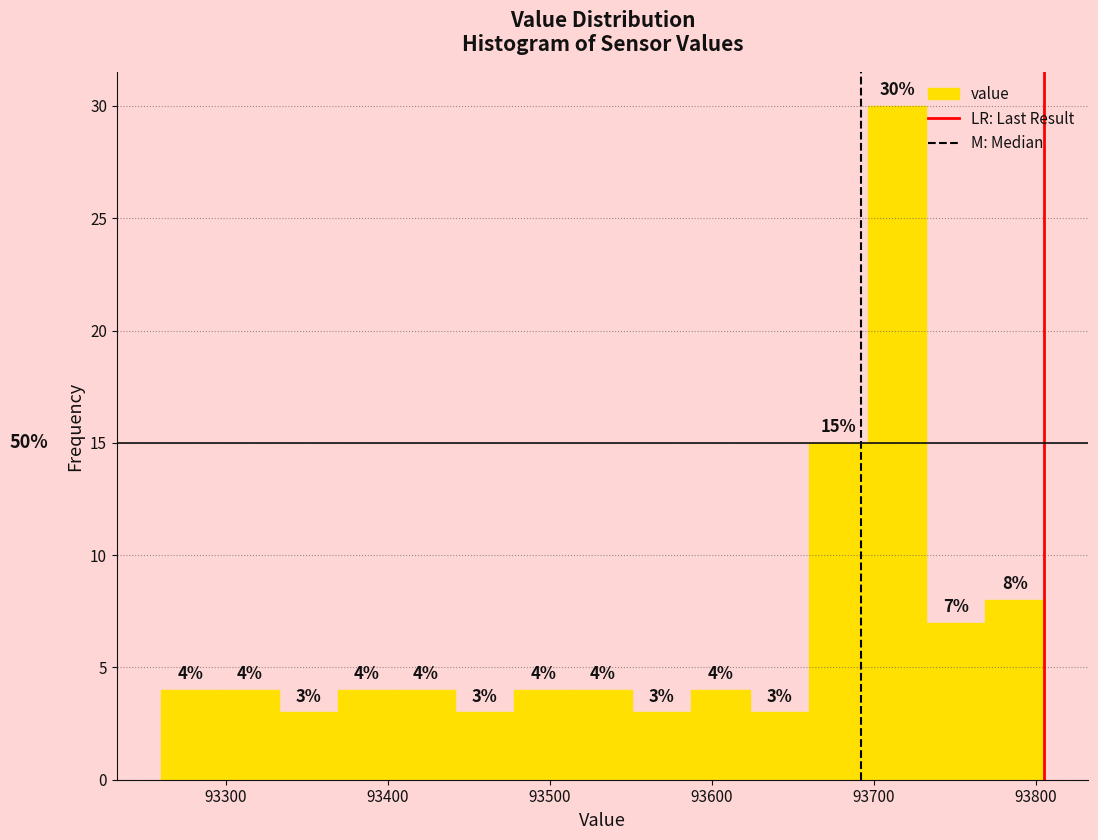

Around what value on the x-axis is the tallest bar? Give the approximate position of its centre, as read against the axis.

93710